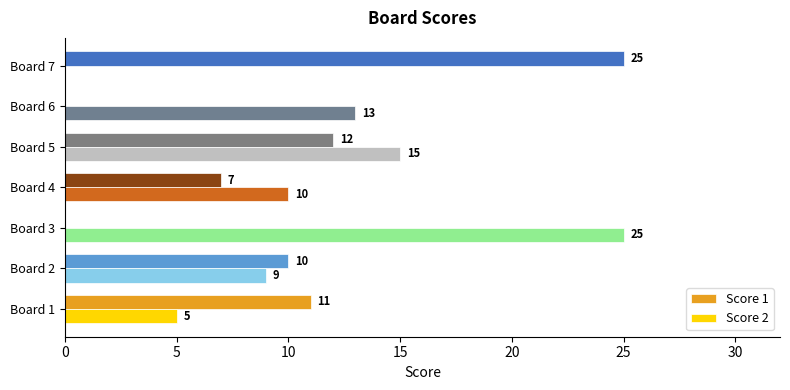

Is it true that Score 2 equals 15 at Board 5?

True